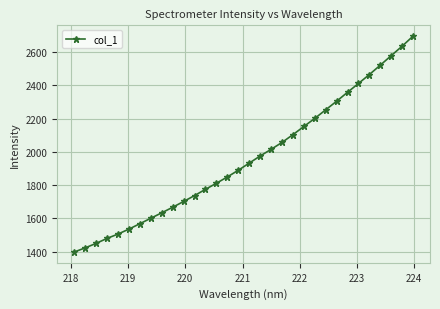

What is the minimum value shown in the chart?

1397.5